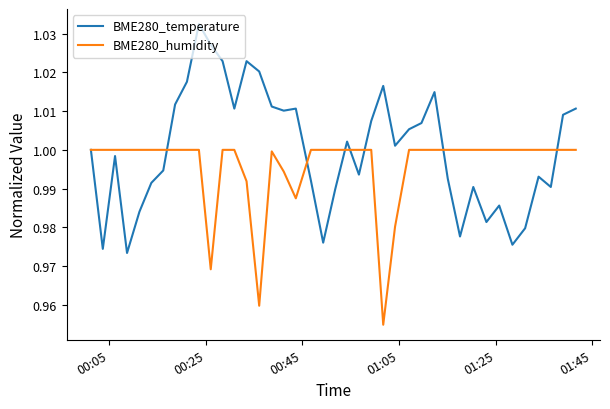

Rank the series by their maximum value, from lowest to highest.

BME280_humidity, BME280_temperature